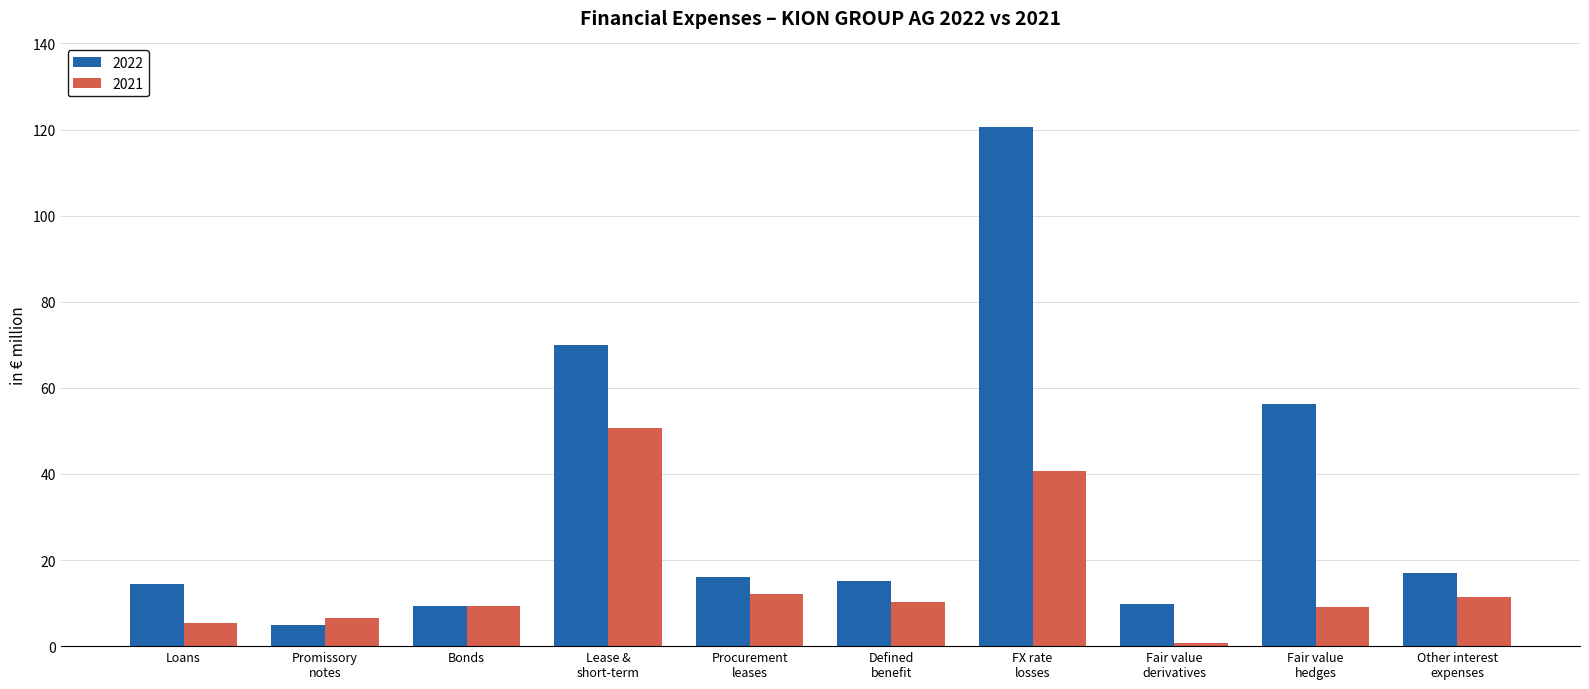

Are the bars grouped side by side (vs. stacked)?

Yes